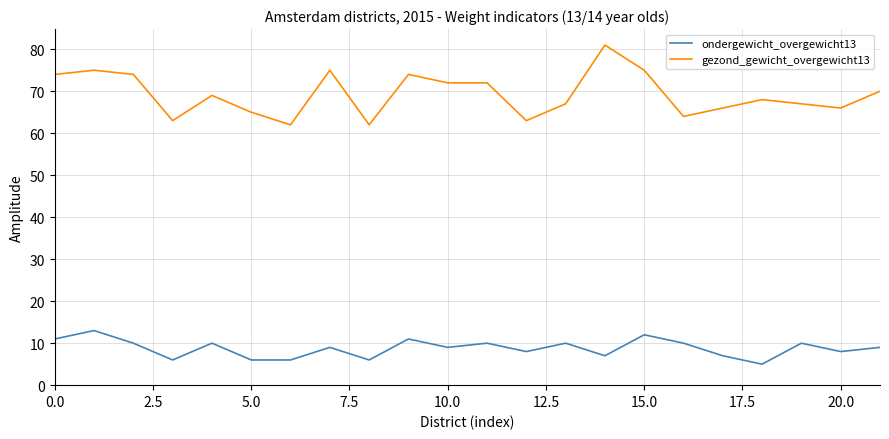

True or false: gezond_gewicht_overgewicht13 and ondergewicht_overgewicht13 cross at least once.

False